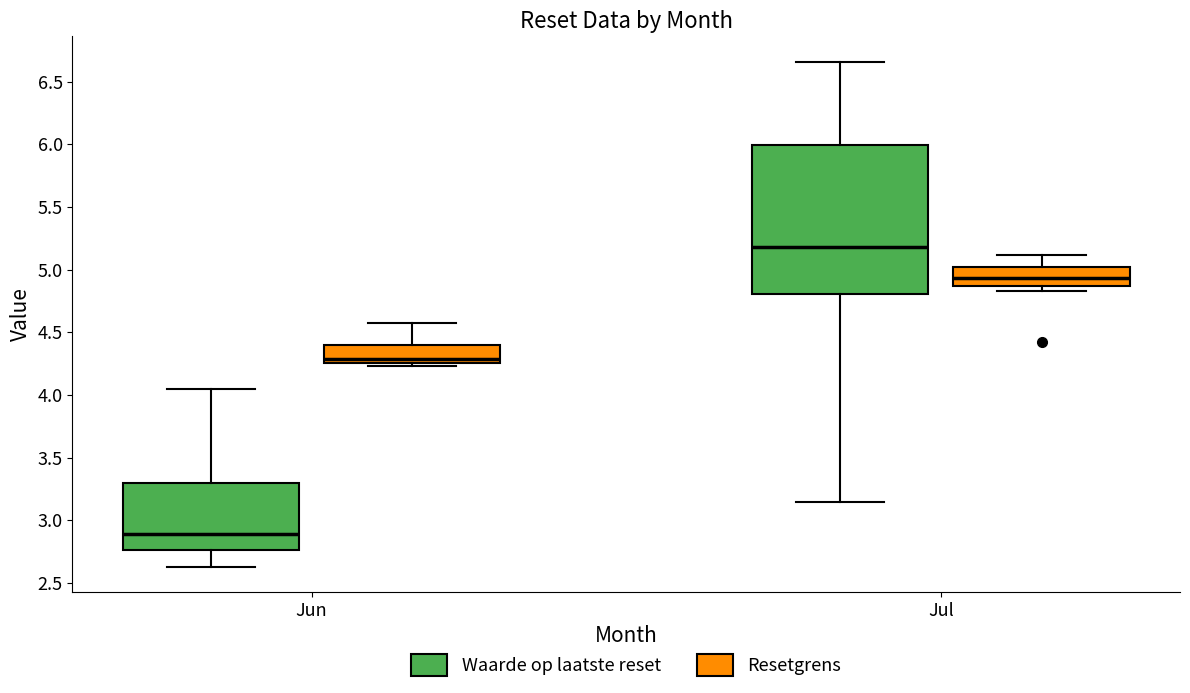

Reading left to right, transcribe this box plot: for each box, give where its median line is, the range the box spans, and where its two whiskers end, as read against the y-axis. The values are not printed on the chart, so give them approximately, as read against the axis.

Jun (Waarde op laatste reset): median 2.90, box 2.75 to 3.30, whiskers 2.65 to 4.05
Jun (Resetgrens): median 4.30, box 4.25 to 4.40, whiskers 4.25 (just below the box's lower edge) to 4.55
Jul (Waarde op laatste reset): median 5.20, box 4.80 to 6.00, whiskers 3.15 to 6.65
Jul (Resetgrens): median 4.95, box 4.85 to 5.00, whiskers 4.85 (just below the box's lower edge) to 5.10